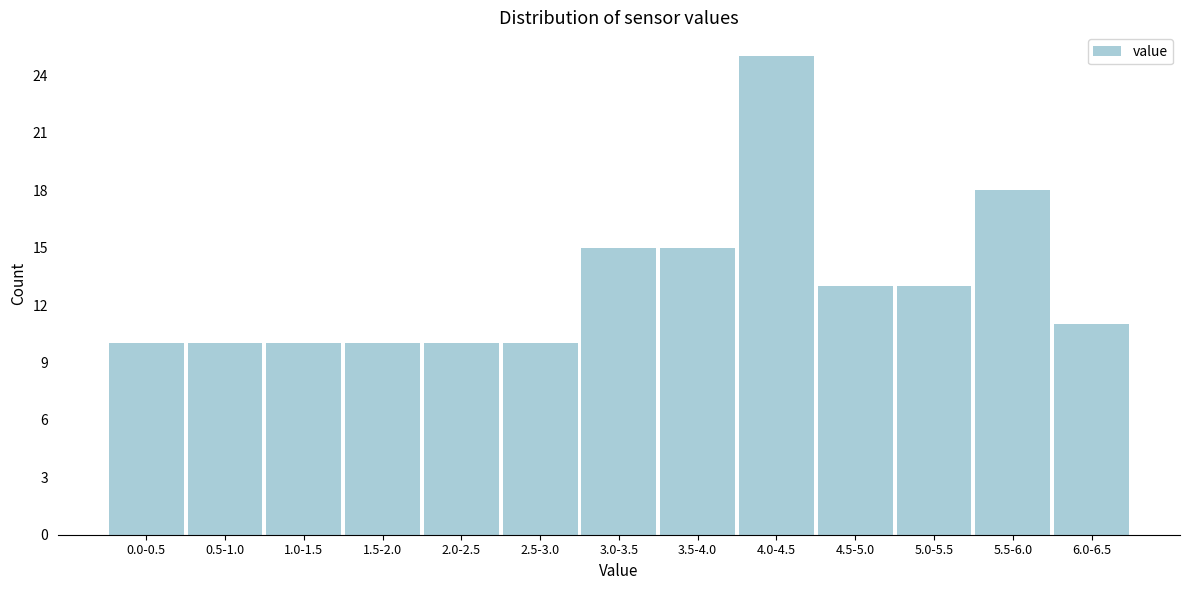

Reading left to right, transcribe all the data shown in this chart.

0.0-0.5=10	0.5-1.0=10	1.0-1.5=10	1.5-2.0=10	2.0-2.5=10	2.5-3.0=10	3.0-3.5=15	3.5-4.0=15	4.0-4.5=25	4.5-5.0=13	5.0-5.5=13	5.5-6.0=18	6.0-6.5=11